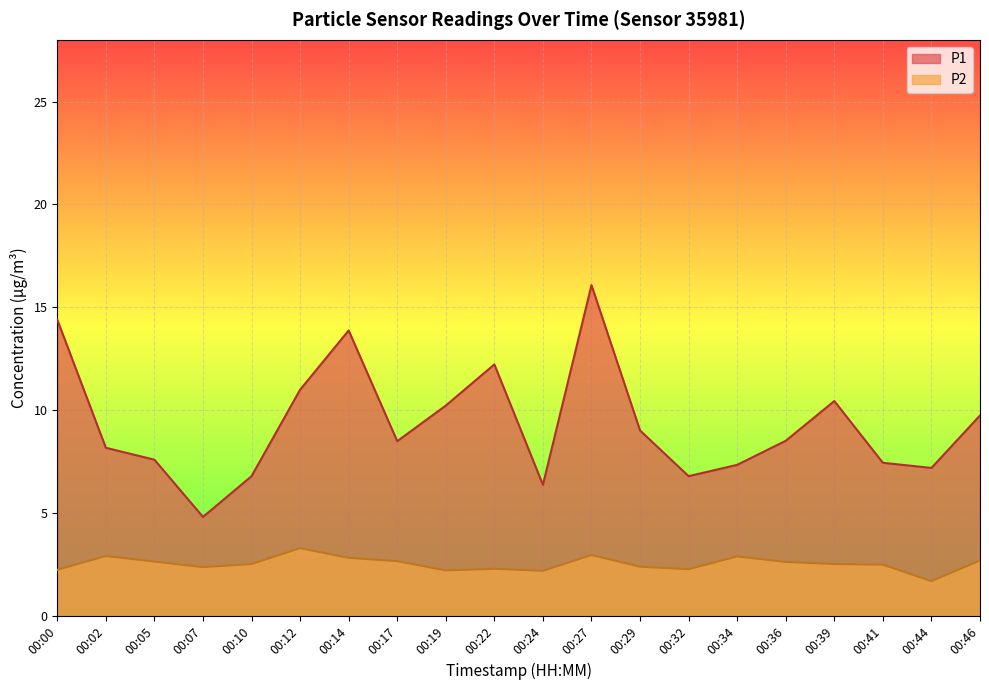

At which category does P2 reach its first local valley?

00:07